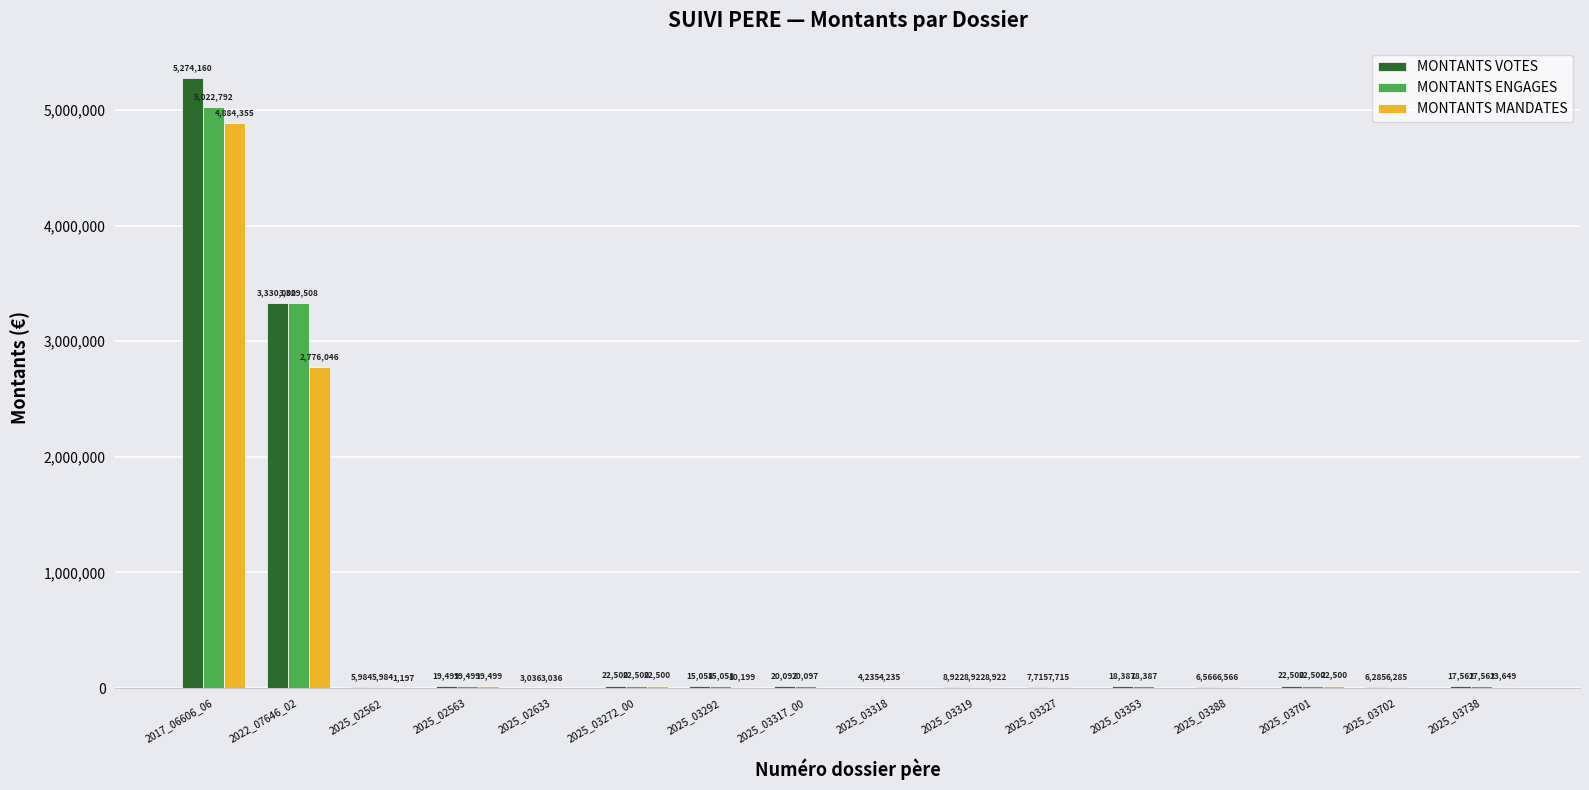

The MONTANTS MANDATES series shows 0.0 at 2025_02633. True or false?

True